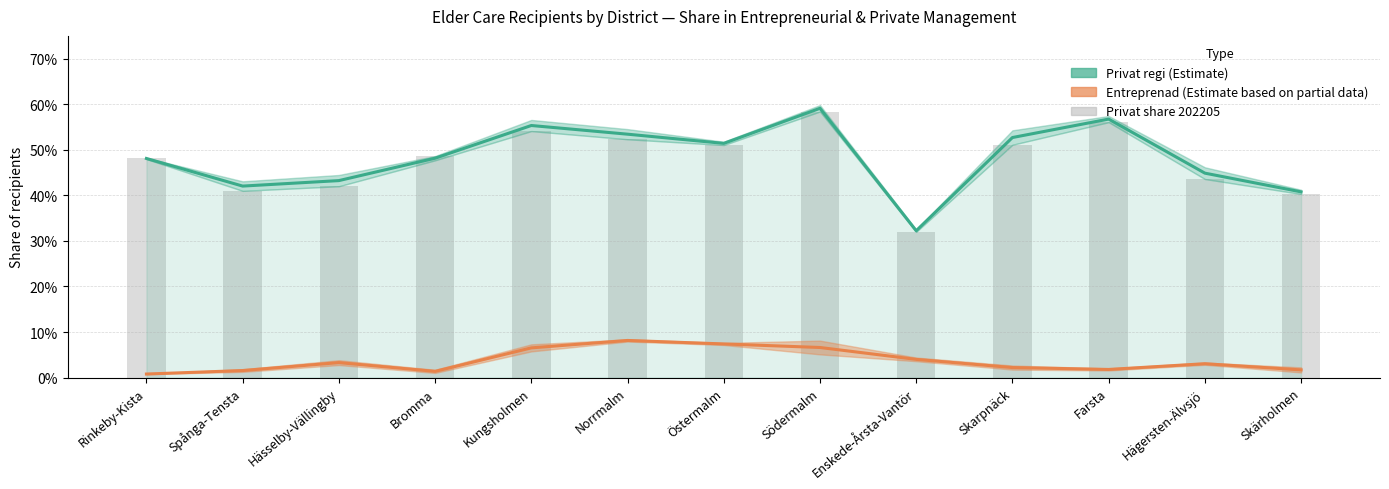

Reading right to left, extract all data points from this chart.

Privat regi (Estimate): 0.4	0.4	0.6	0.5	0.3	0.6	0.5	0.5	0.6	0.5	0.4	0.4	0.5
Entreprenad (Estimate based on partial data): 0.0	0.0	0.0	0.0	0.0	0.1	0.1	0.1	0.1	0.0	0.0	0.0	0.0
Privat share 202205: 0.4	0.4	0.6	0.5	0.3	0.6	0.5	0.5	0.5	0.5	0.4	0.4	0.5